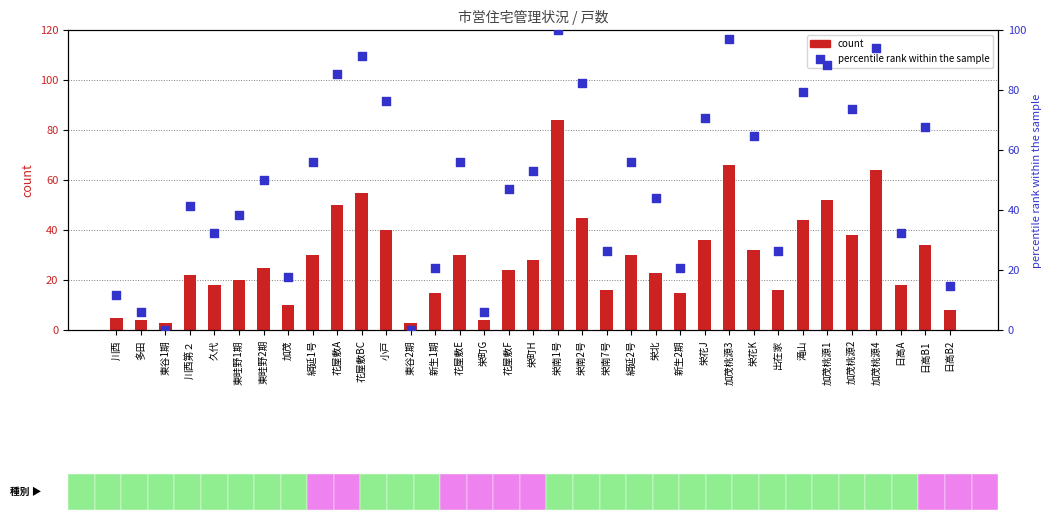

Which series reaches the minimum Y coordinate?

percentile rank within the sample